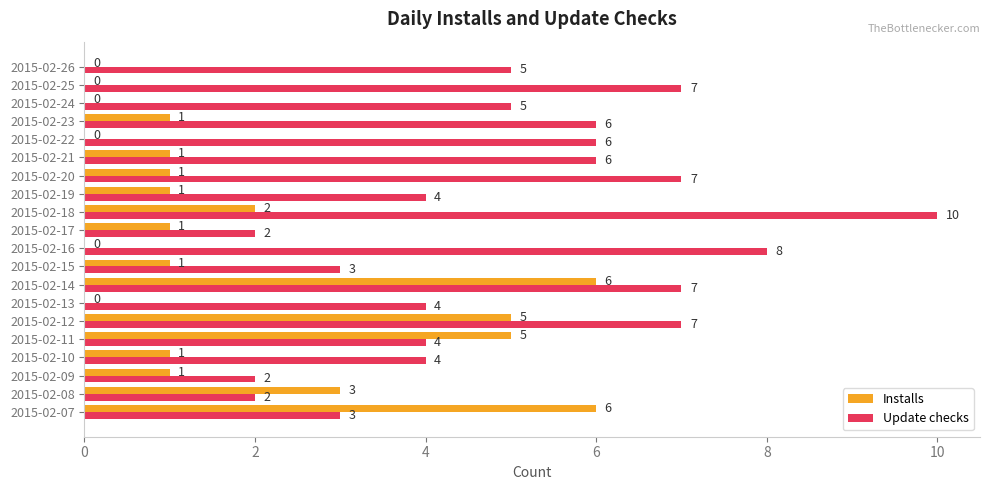

What is the sum of all Update checks values?

102